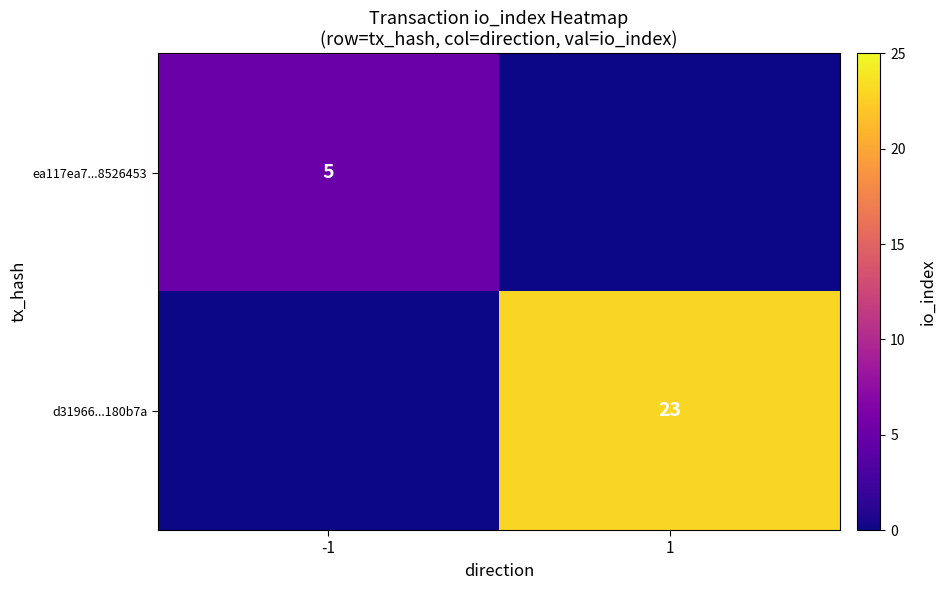

The value of ea117ea7...8526453 at -1 is 7. True or false?

False